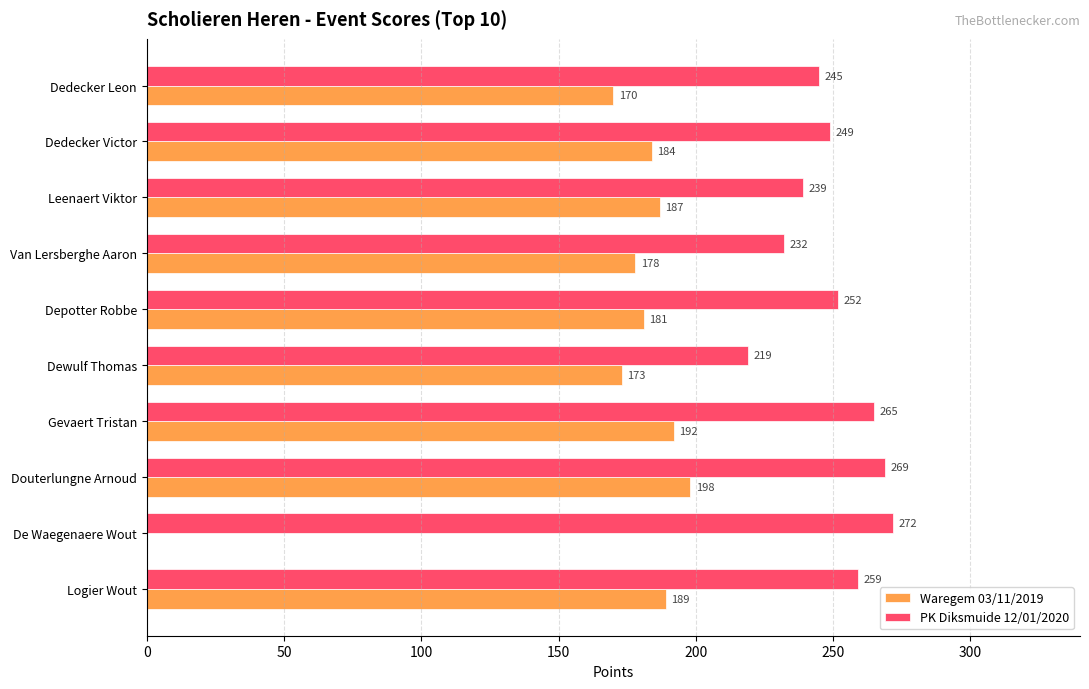

Where is PK Diksmuide 12/01/2020 nearest to the value 245?

Dedecker Leon